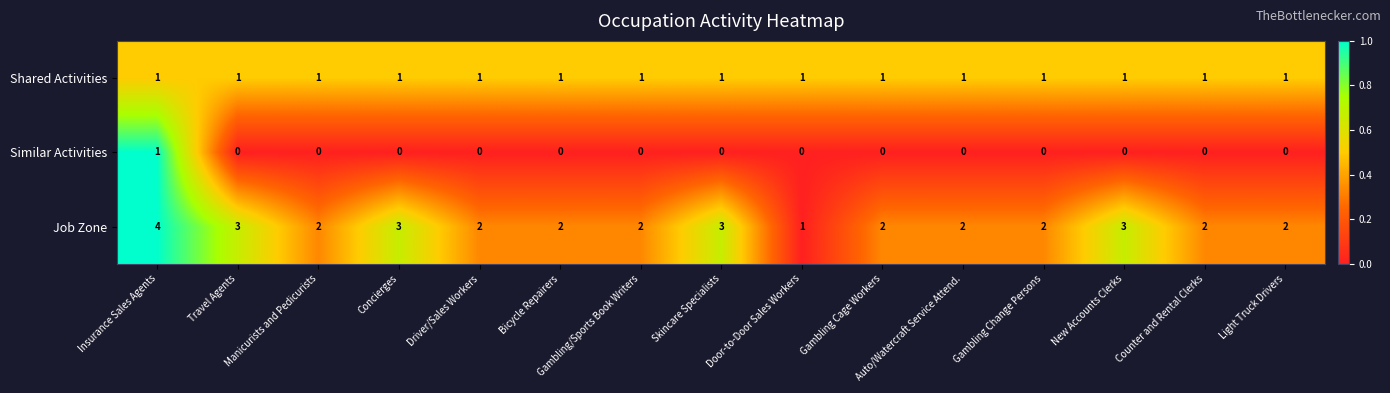

Rank the series at Driver/Sales Workers from lowest to highest value.

Similar Activities, Shared Activities, Job Zone